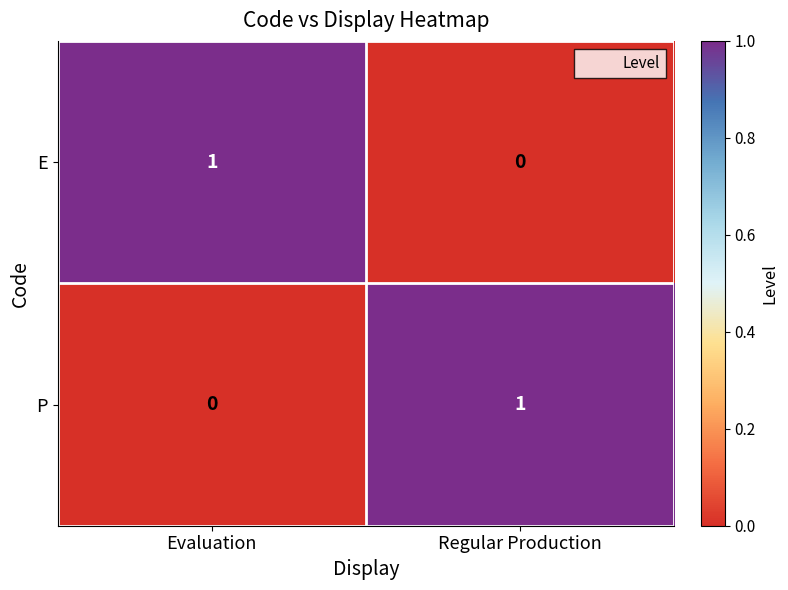

The value of E at Evaluation is 2. True or false?

False